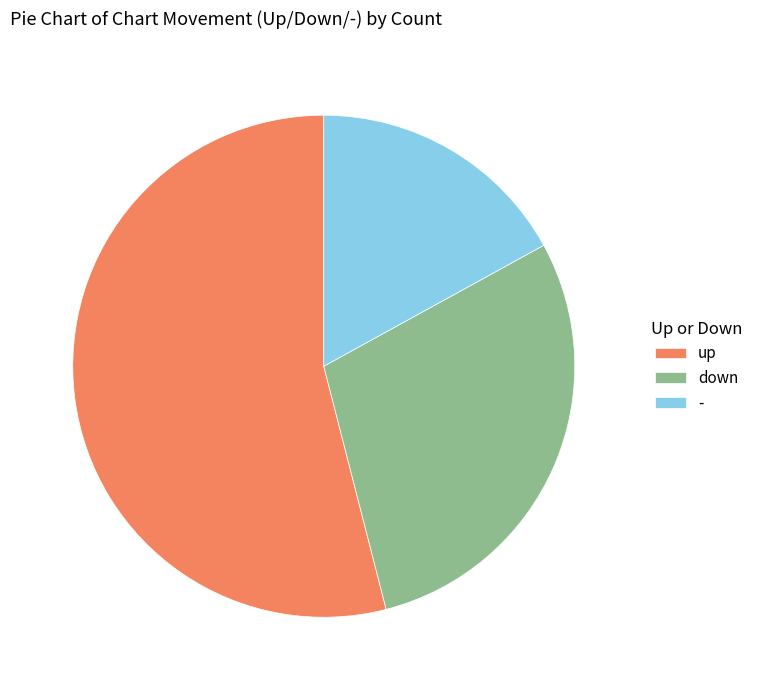

True or false: up accounts for 46% of the total.

False